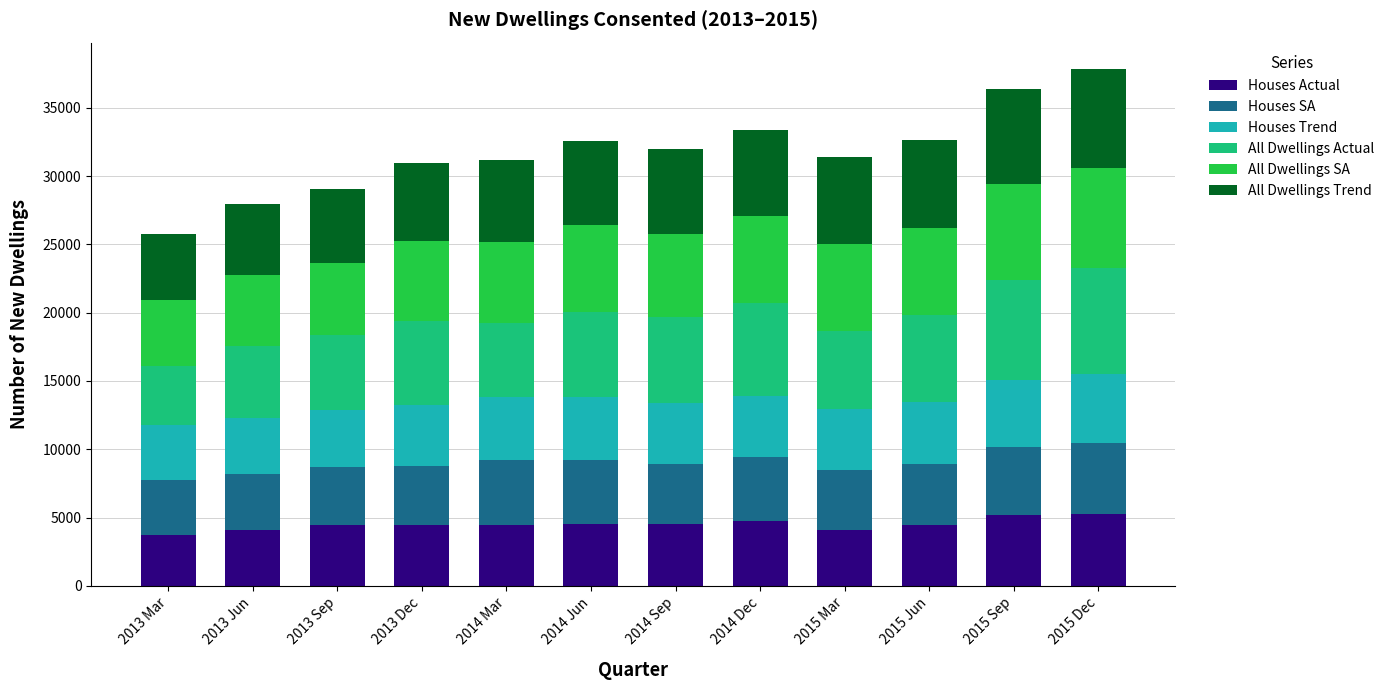

What is the total value across all series at 2015 Dec?

37871